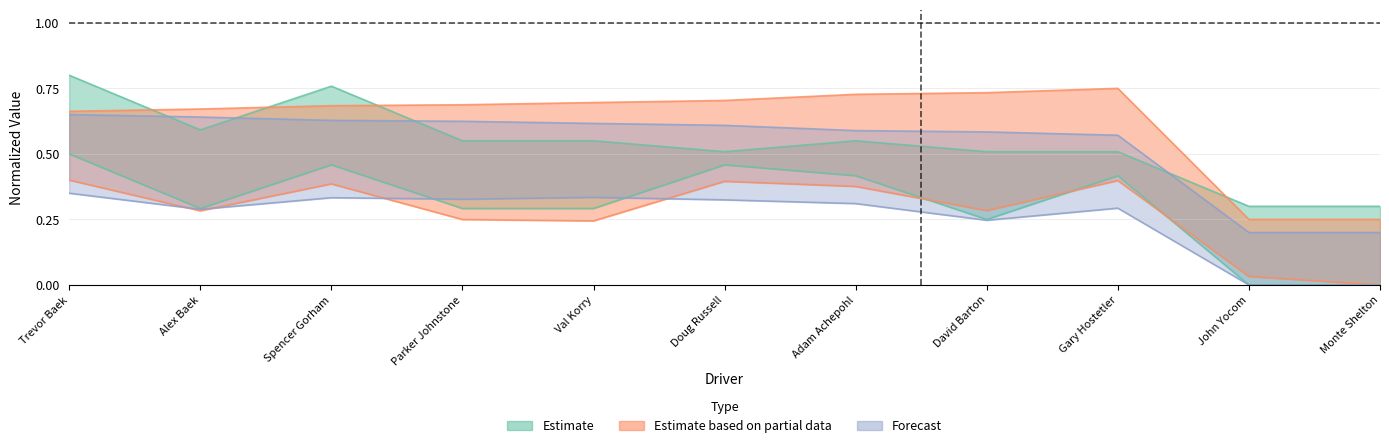

Which has a higher value, Alex Baek or Trevor Baek?

Trevor Baek